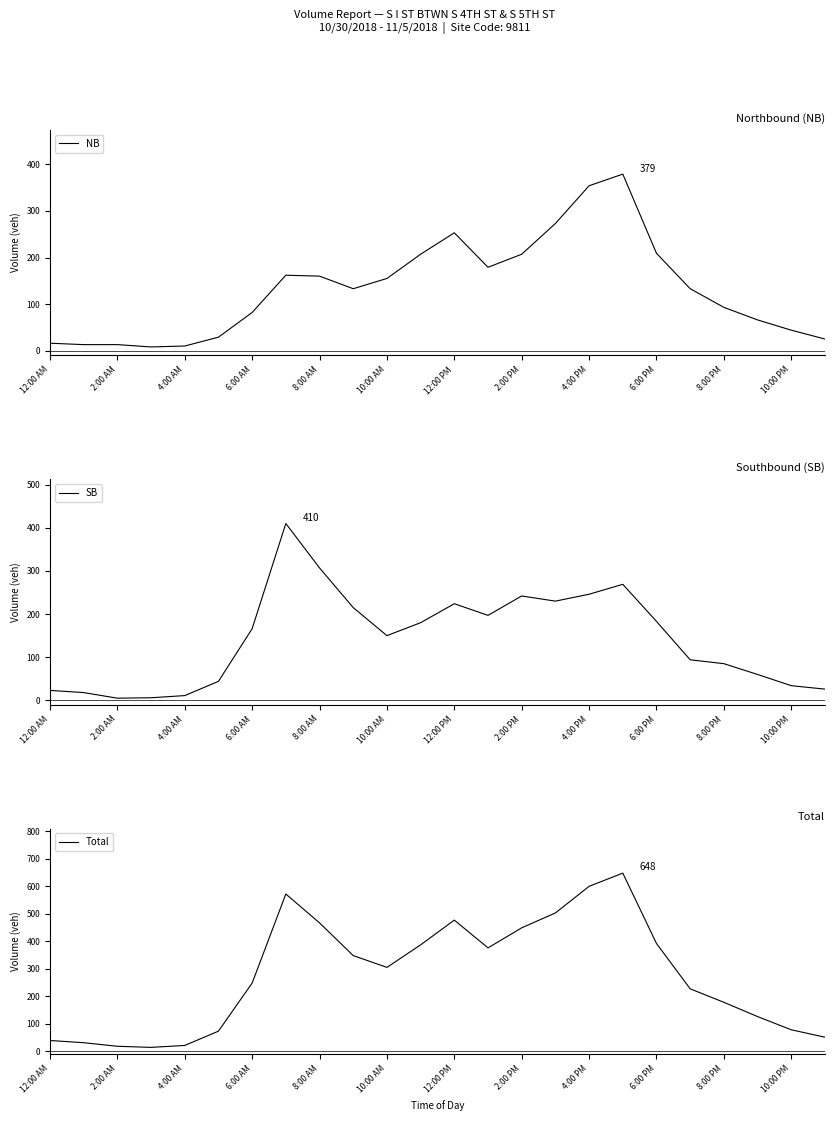

True or false: Total has a value of 29 at 10:00 PM.

False